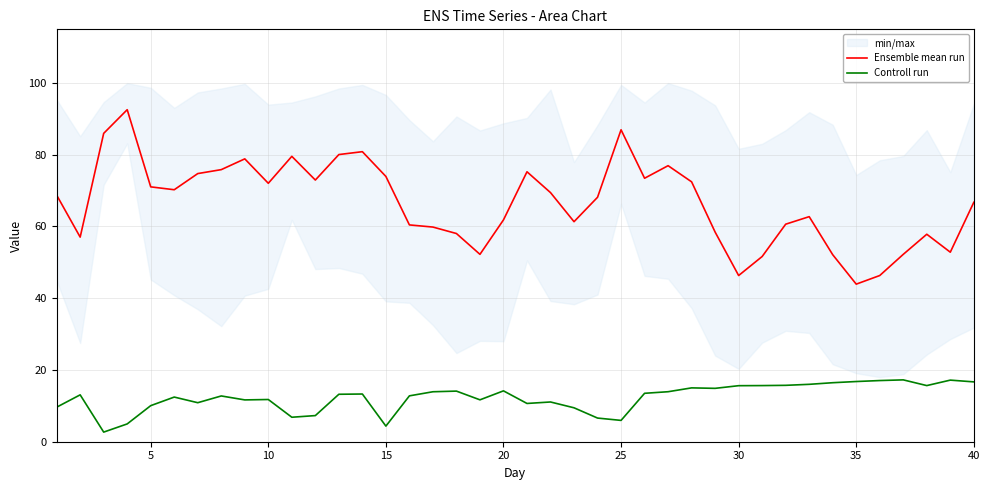

Is this an area chart (filled region under the line)?

No